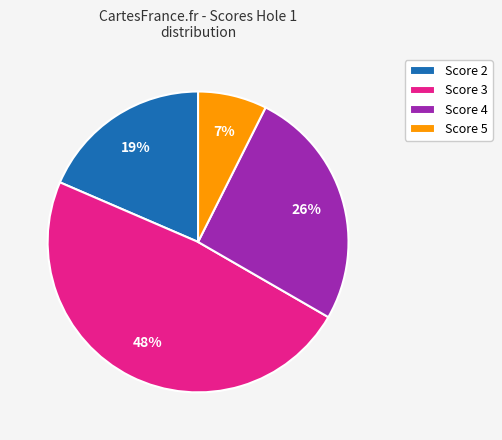

True or false: Score 5 accounts for 7% of the total.

True